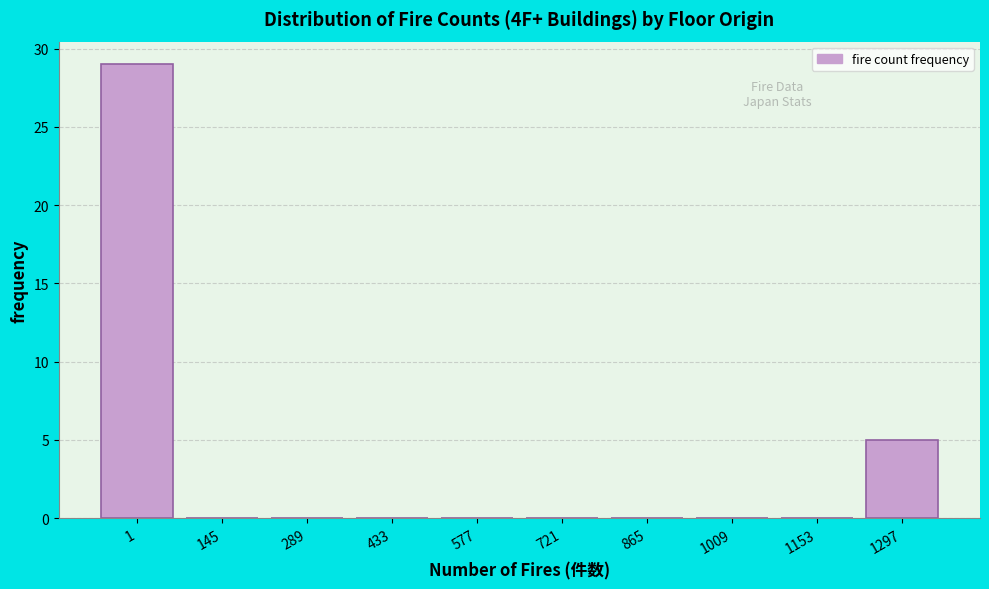

Reading right to left, list all the values displayed in this chart.

1297=5	1153=0	1009=0	865=0	721=0	577=0	433=0	289=0	145=0	1=29